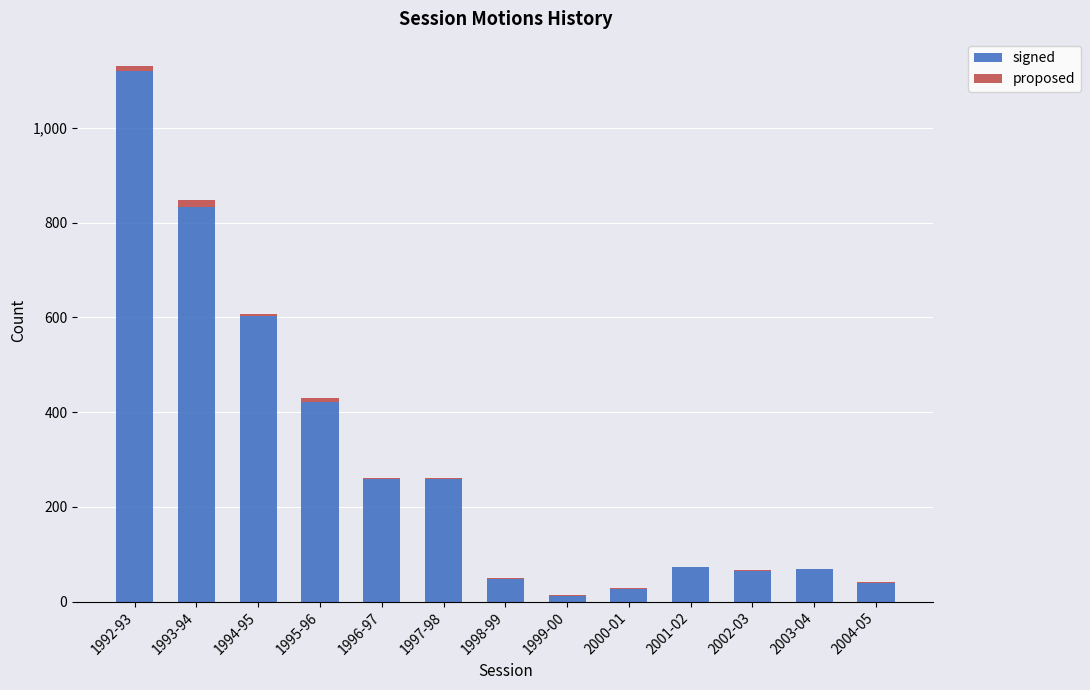

At which category is the sum across all series the highest?

1992-93